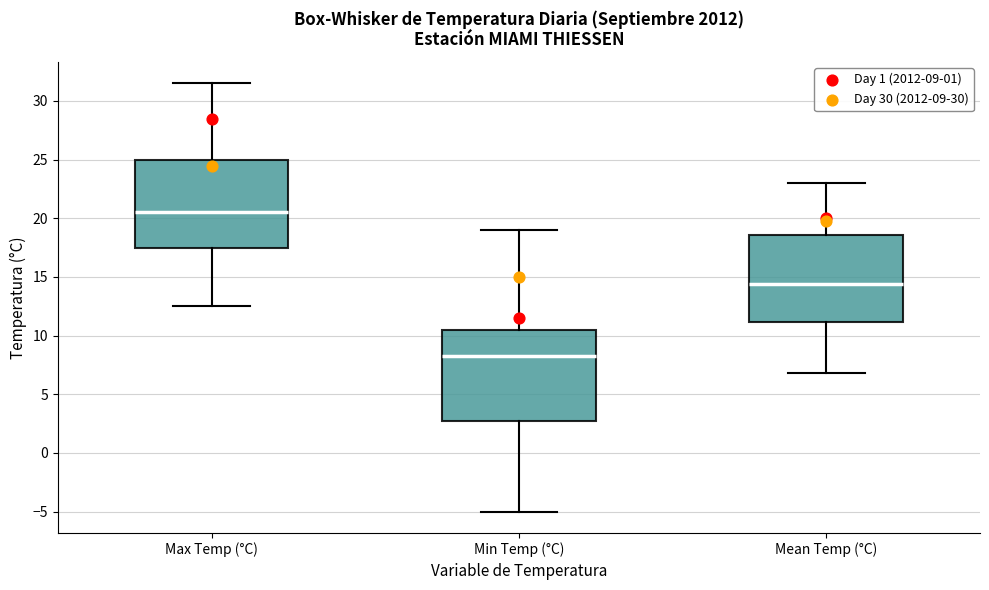

Where does the upper whisker of the box for Min Temp (°C) end on the y-axis? The values are not printed on the chart, so give them approximately, as read against the axis.

19.0